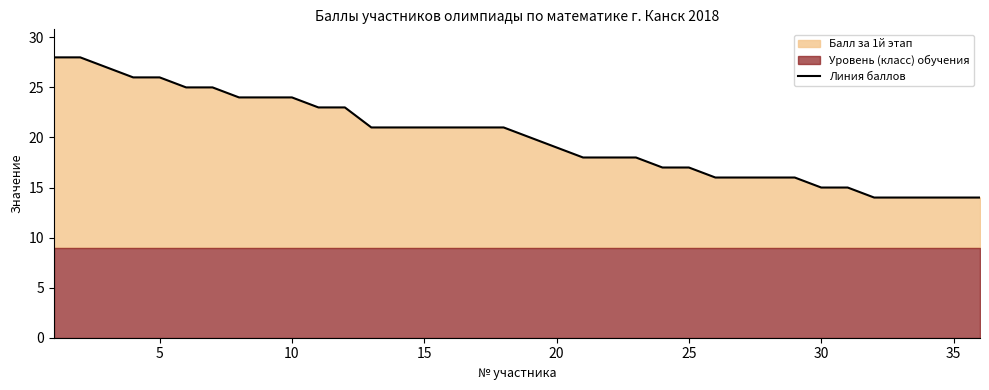

What is the highest value of the Линия баллов series?

28